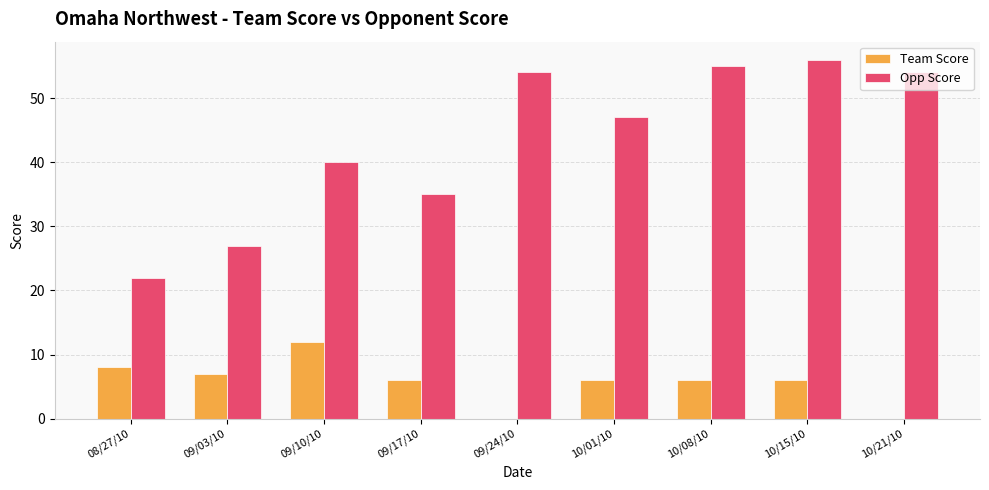

Between 09/17/10 and 10/21/10, which series saw the biggest shift?

Opp Score